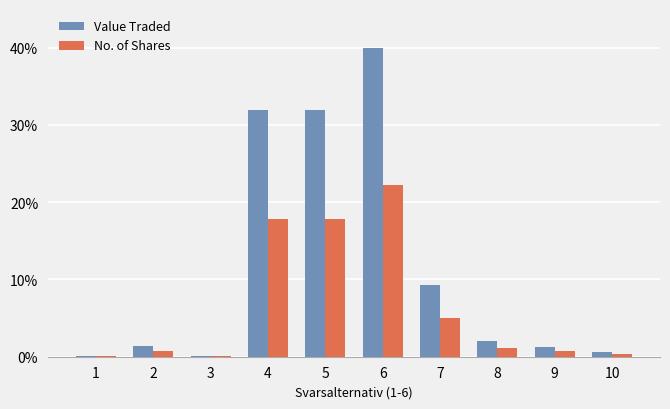

What is the greatest value displayed?

0.4